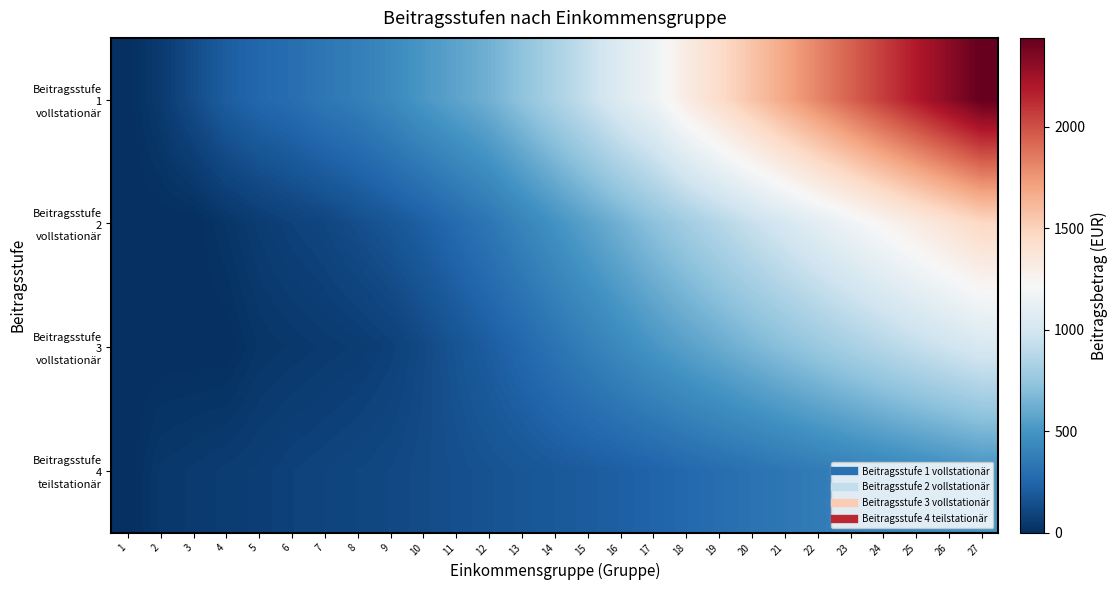

At which category is the sum across all series the highest?

27